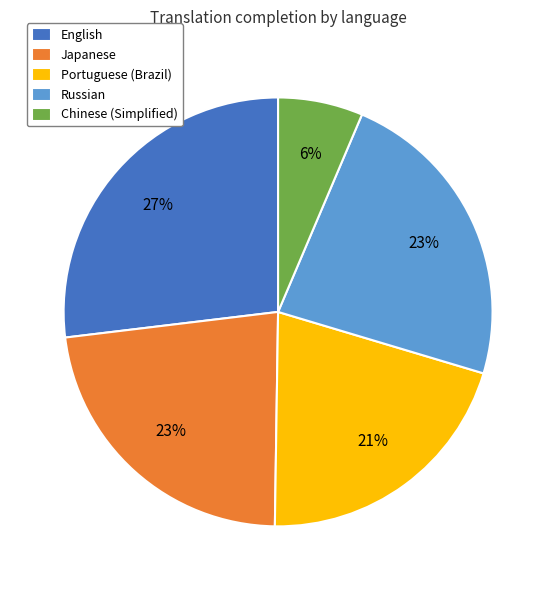

Do Chinese (Simplified) and English together represent more than half of the pie?

No